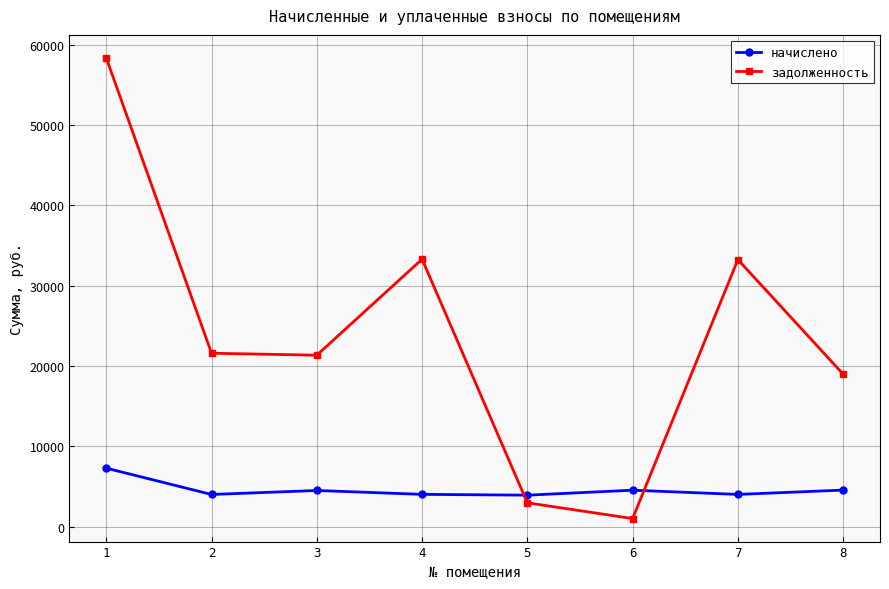

The value of начислено at 6 is 4536.0. True or false?

True